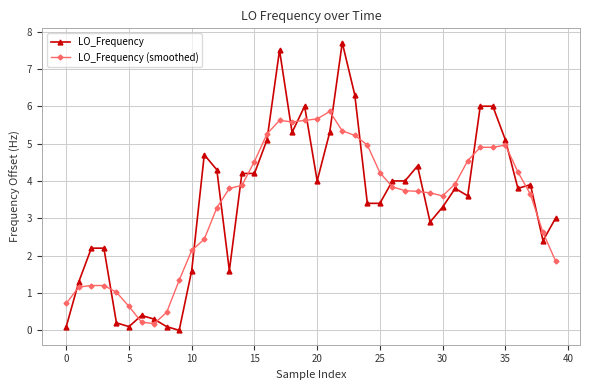

What is the maximum value for LO_Frequency (smoothed)?

5.9